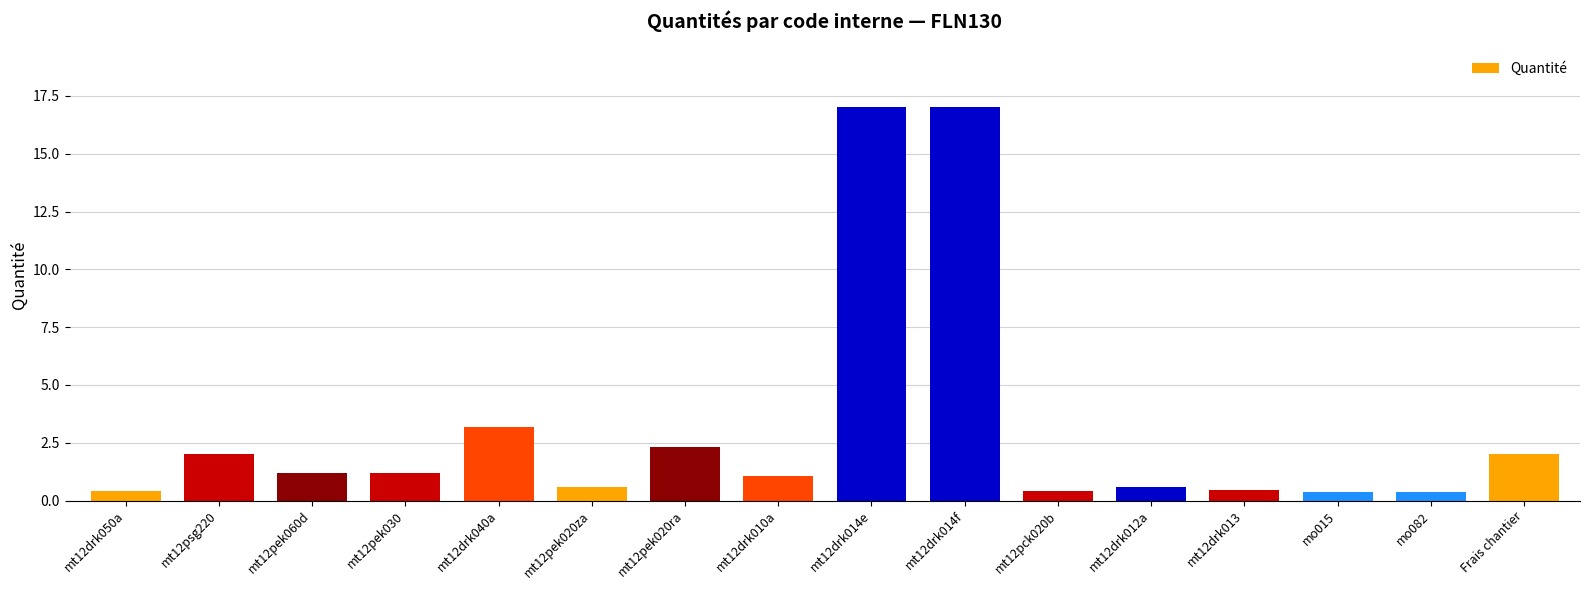

Does the chart contain stacked bars?

No